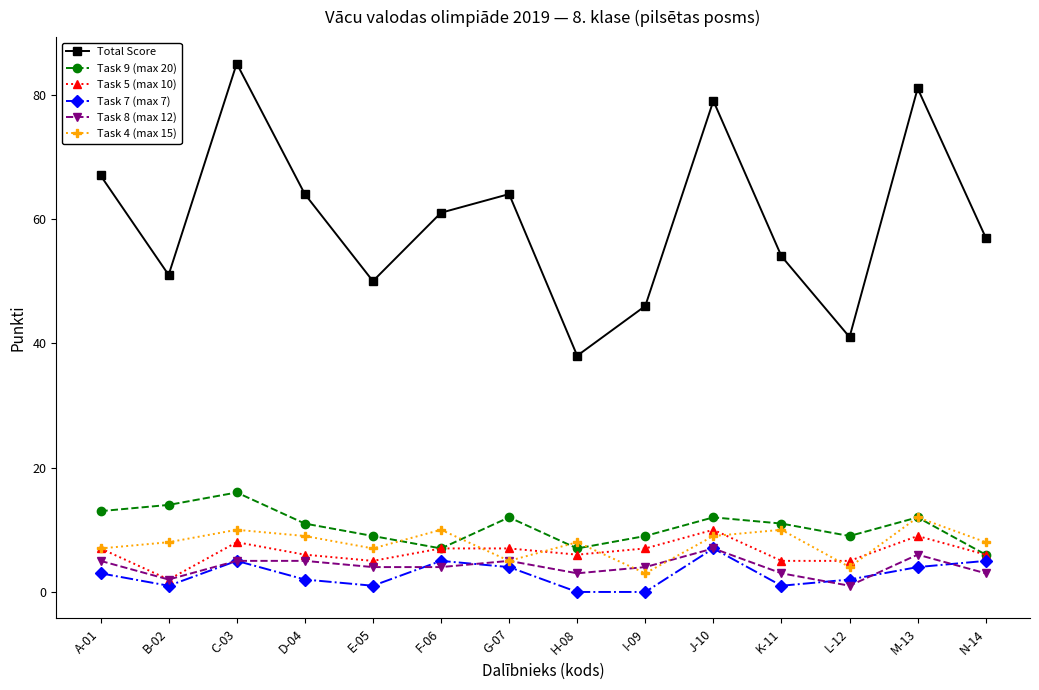

Read the Task 5 (max 10) value at A-01.

7